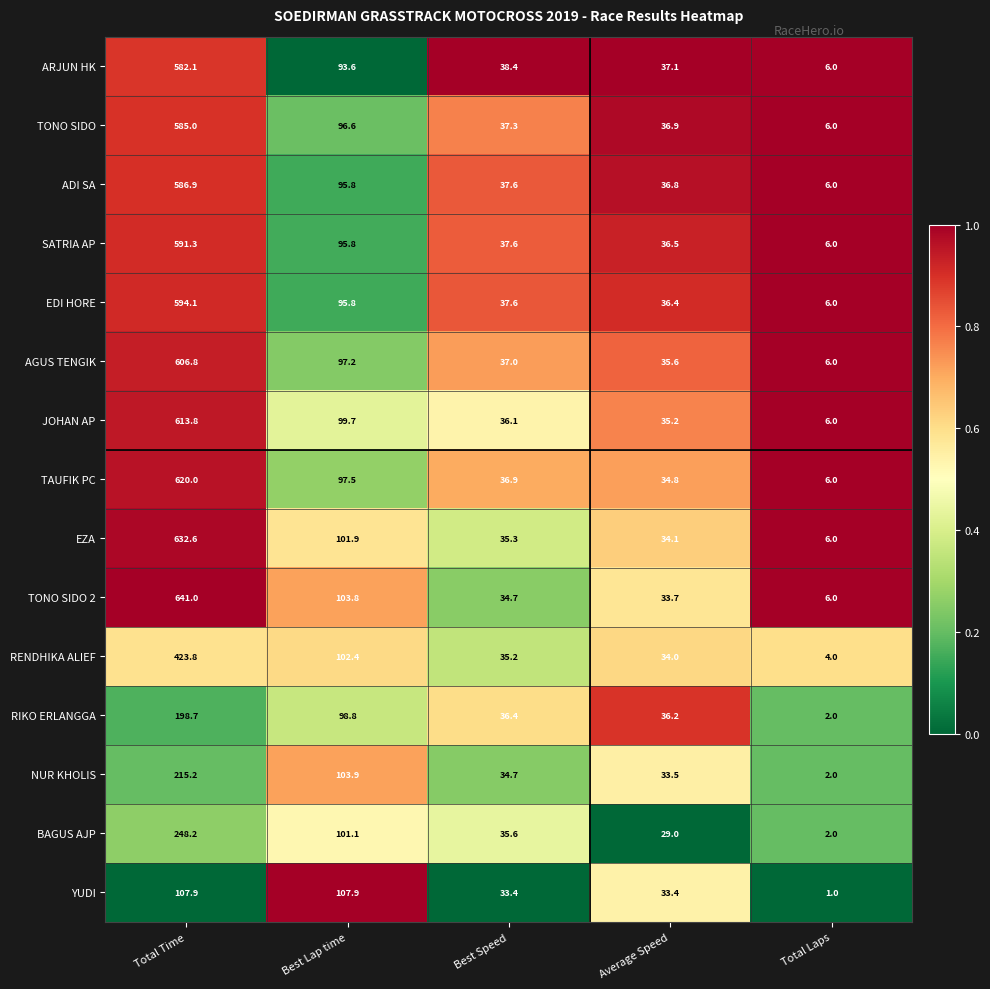

What is the total value across all series at Total Time?

7247.4